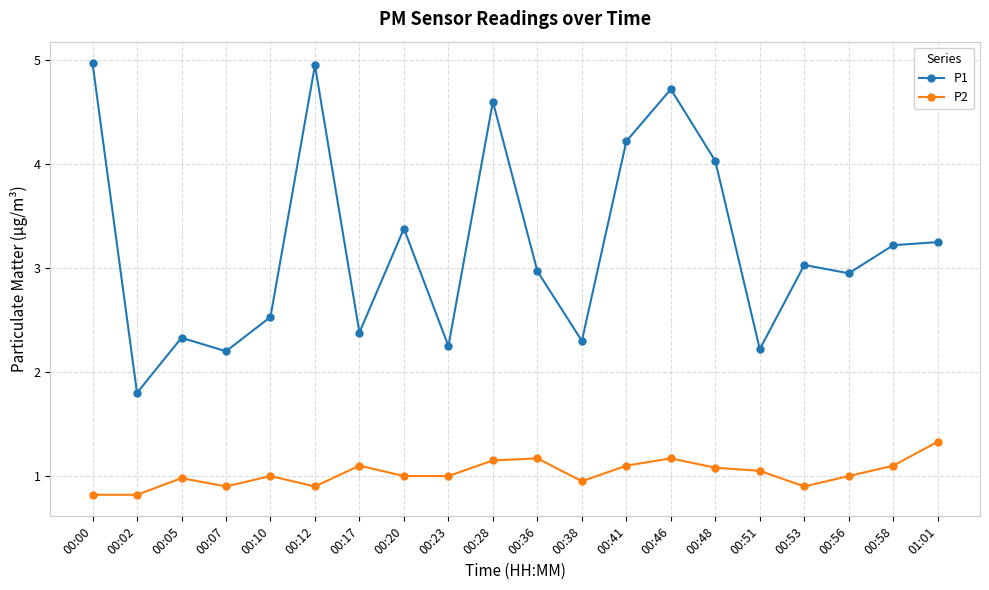

Where is the first local minimum for P1?

00:02